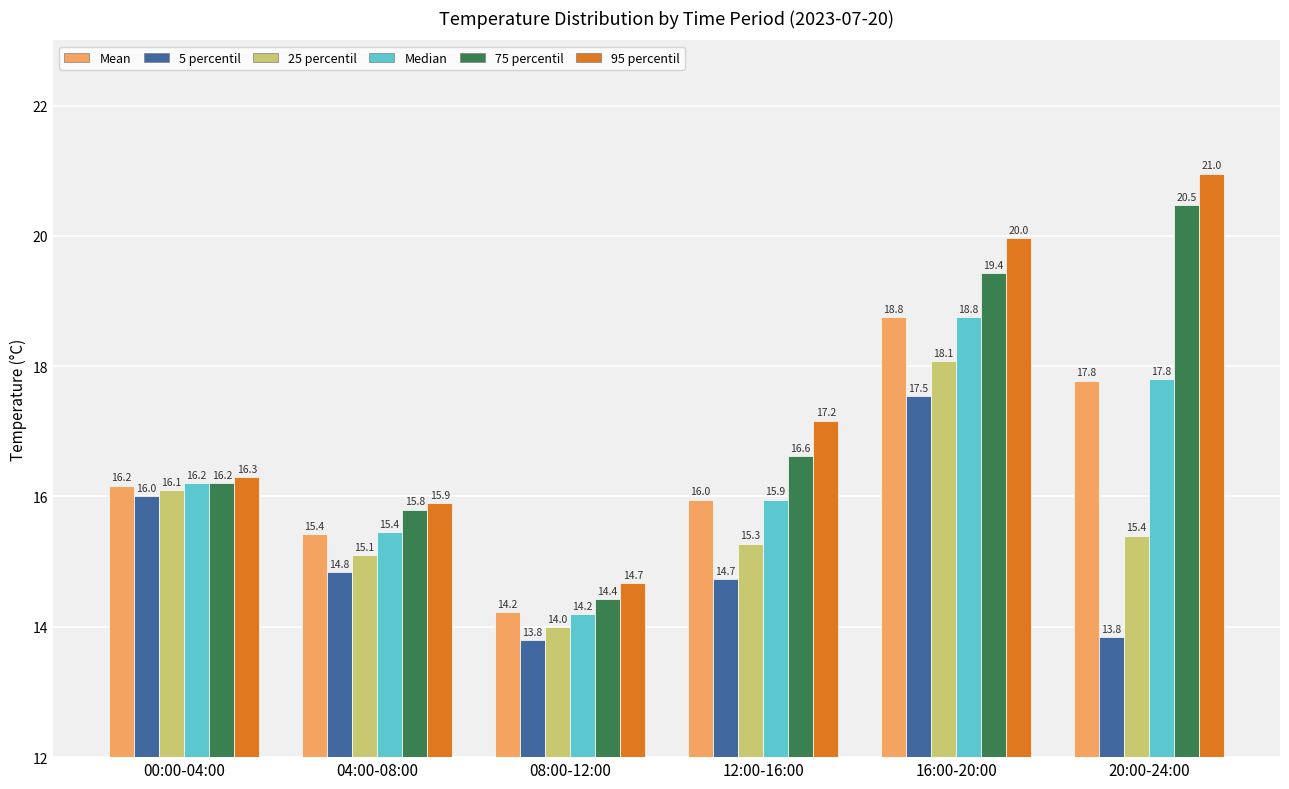

What is the average value of the Mean series?

16.4